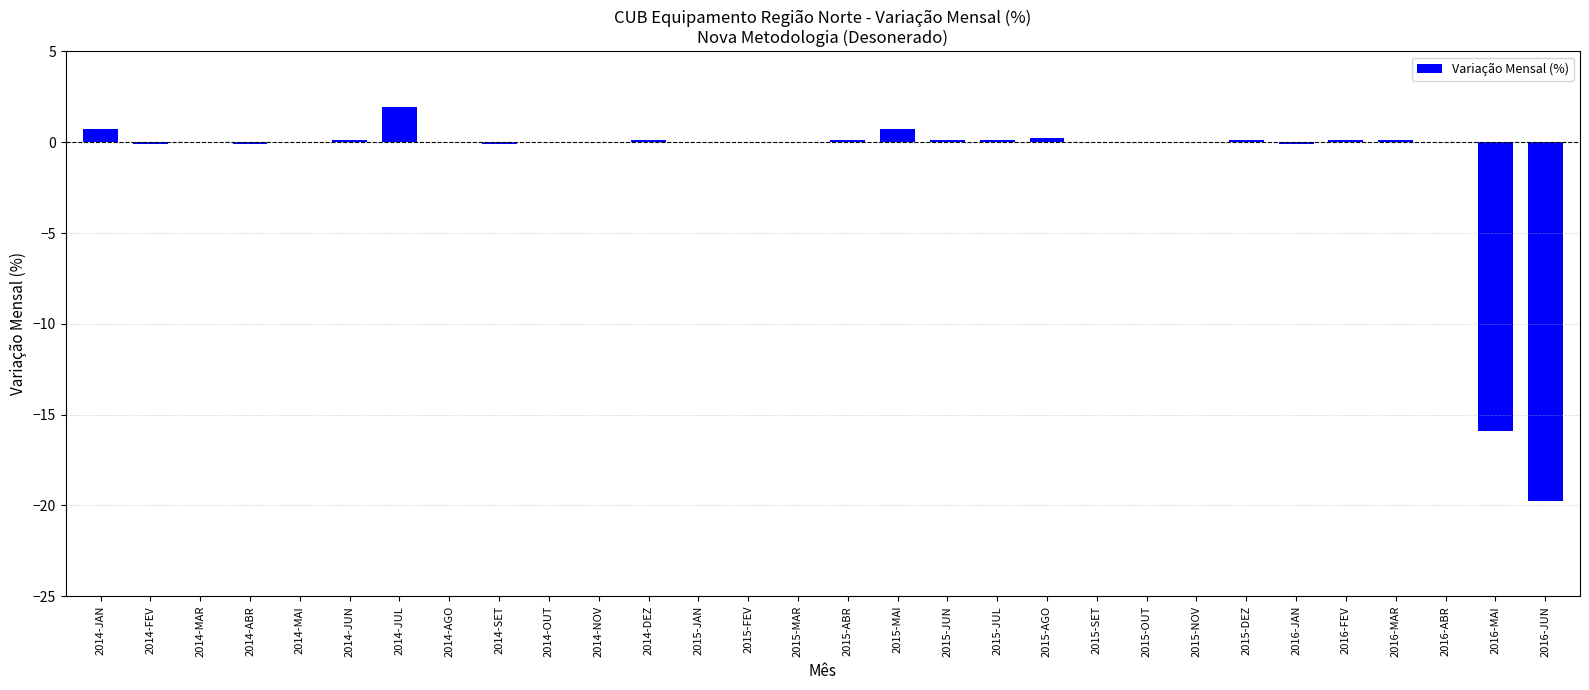

What is the sum of all values?

-31.5